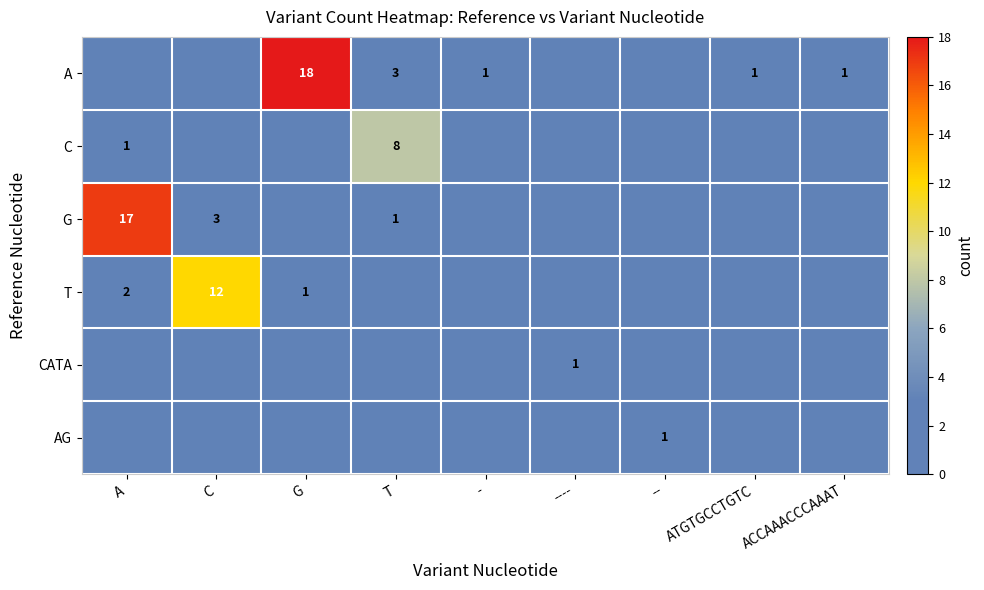

True or false: A has a value of 11 at G.

False